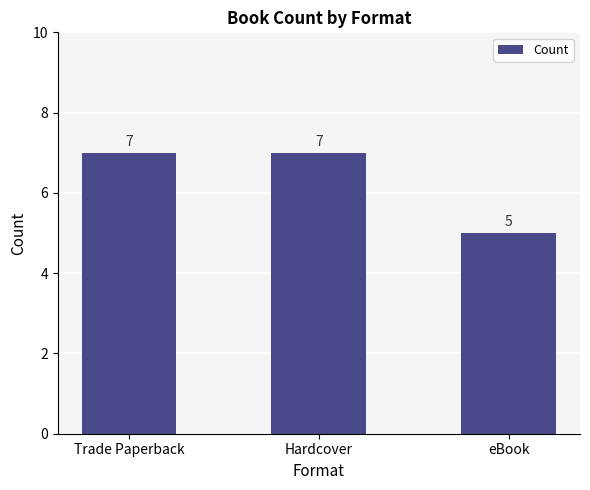

Reading right to left, extract all data points from this chart.

eBook=5	Hardcover=7	Trade Paperback=7